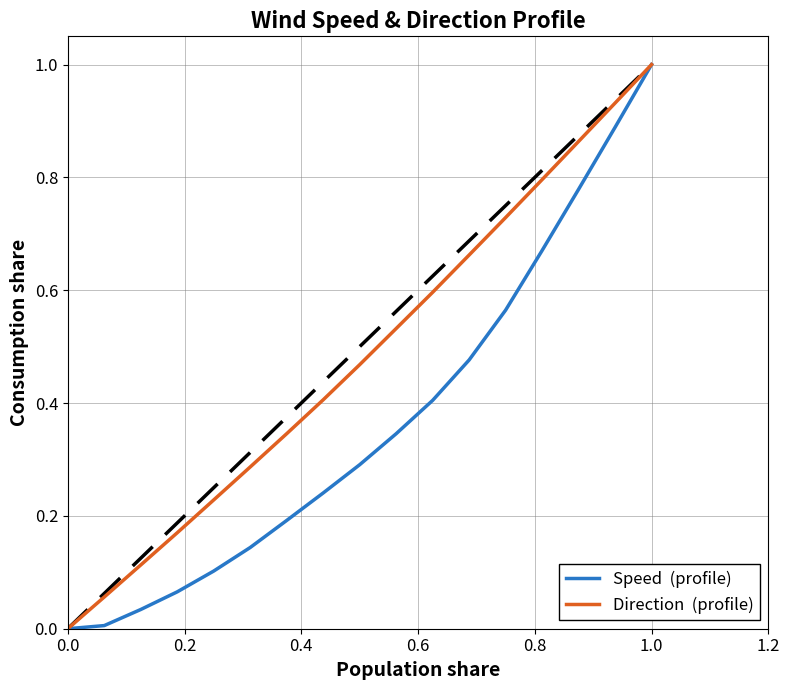

What is the maximum value shown in the chart?

1.0